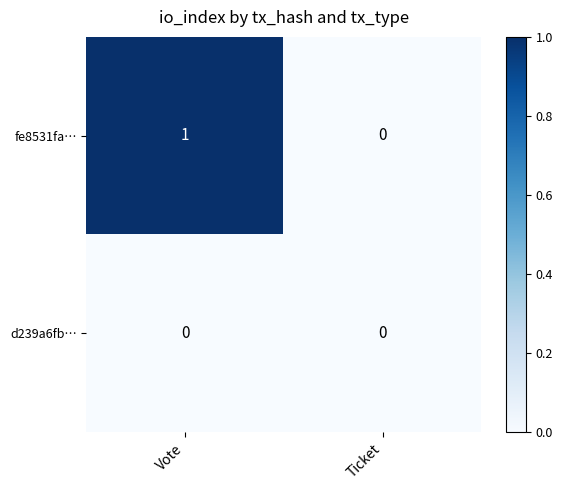

Where is fe8531fa… nearest to the value 0?

Ticket